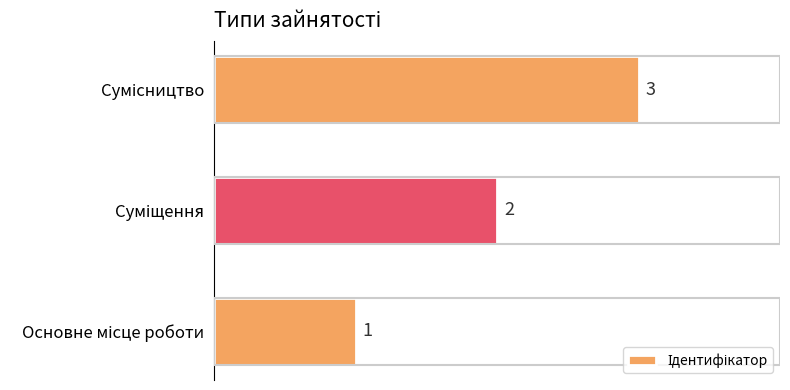

What is the sum of all values?

6